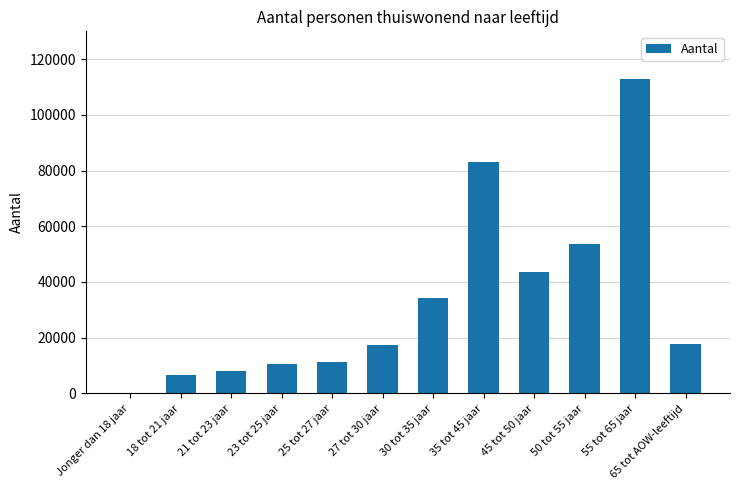

Which has a higher value, 35 tot 45 jaar or 50 tot 55 jaar?

35 tot 45 jaar